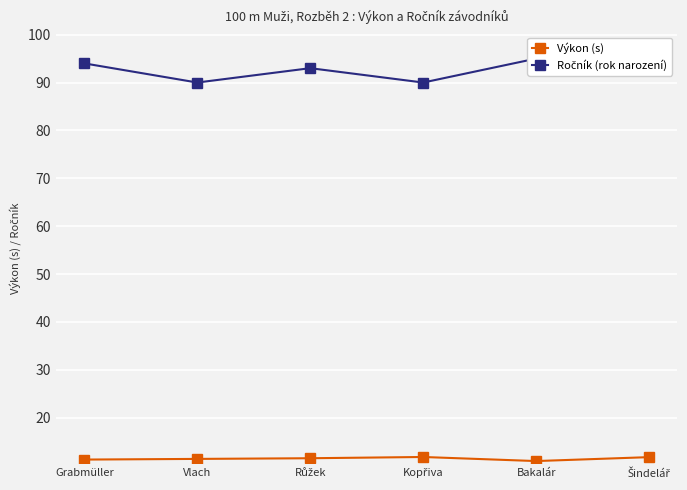

At Grabmüller, list the series in order from smallest to largest.

Výkon (s), Ročník (rok narození)